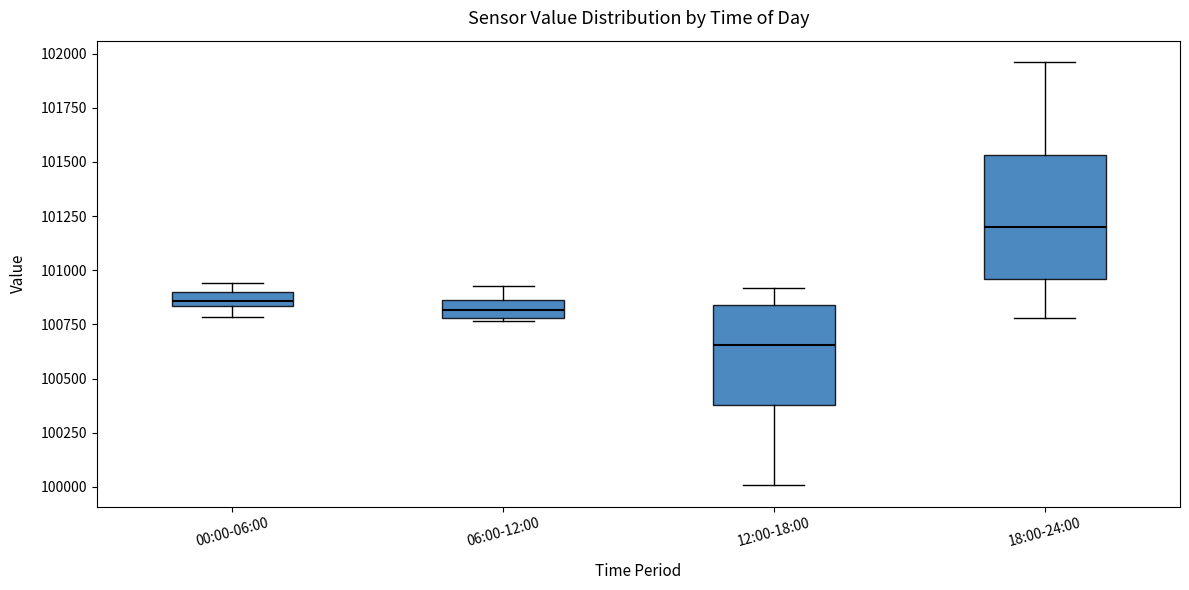

Comparing the boxes themselves (not the whiskers), which one is the tallest?

18:00-24:00